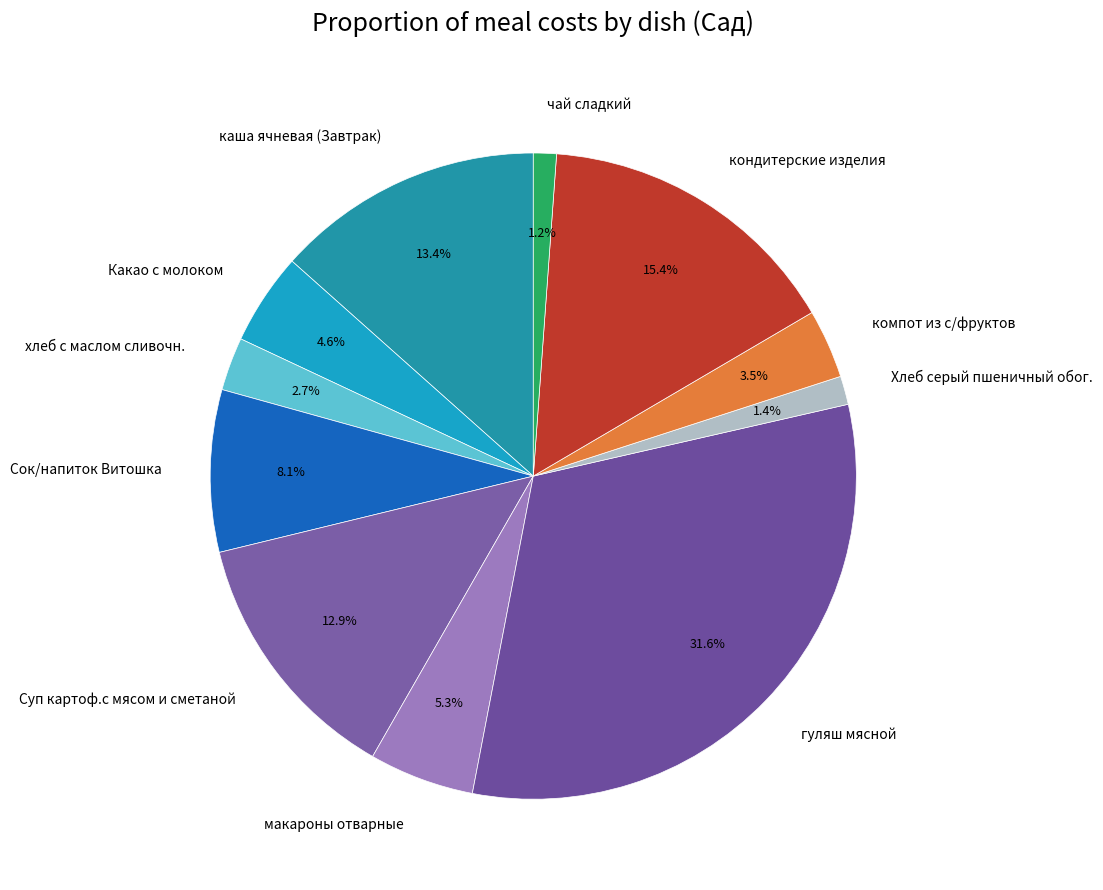

Combined, what portion of the pie is Какао с молоком and гуляш мясной?

36.2%